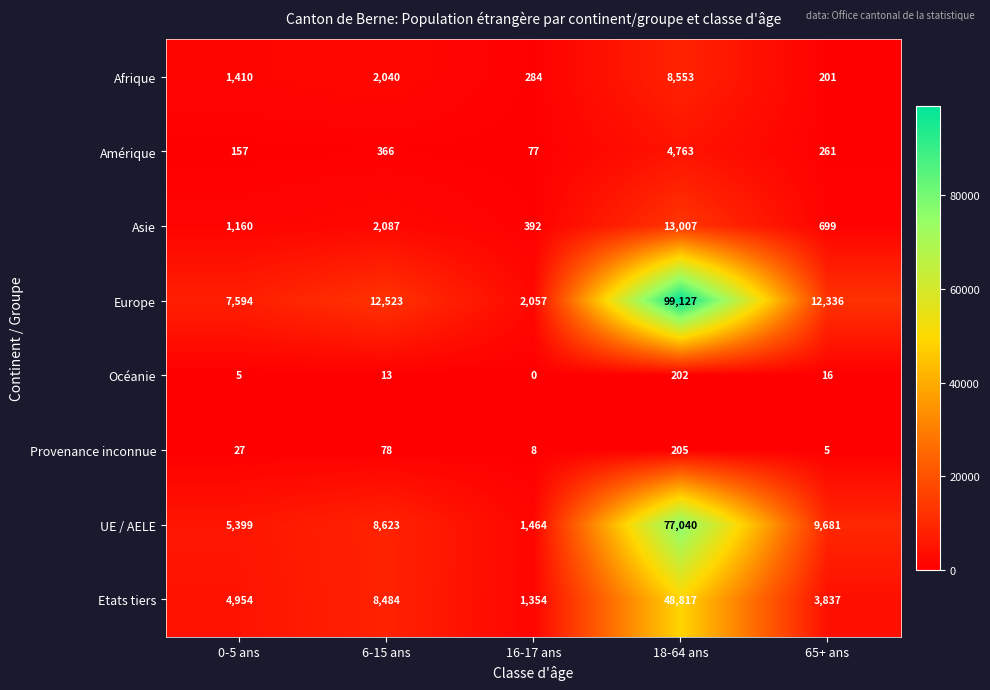

What is the maximum value shown in the chart?

99127